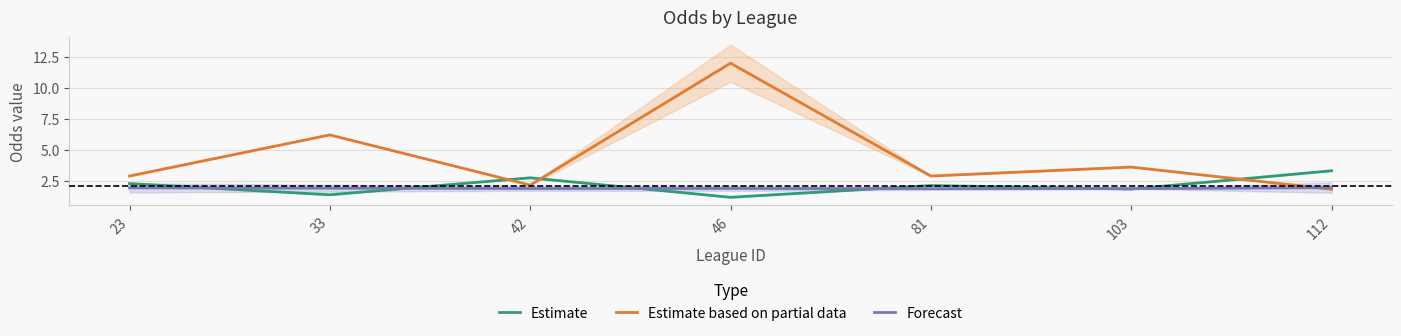

Which series has the largest total across all categories?

Estimate based on partial data